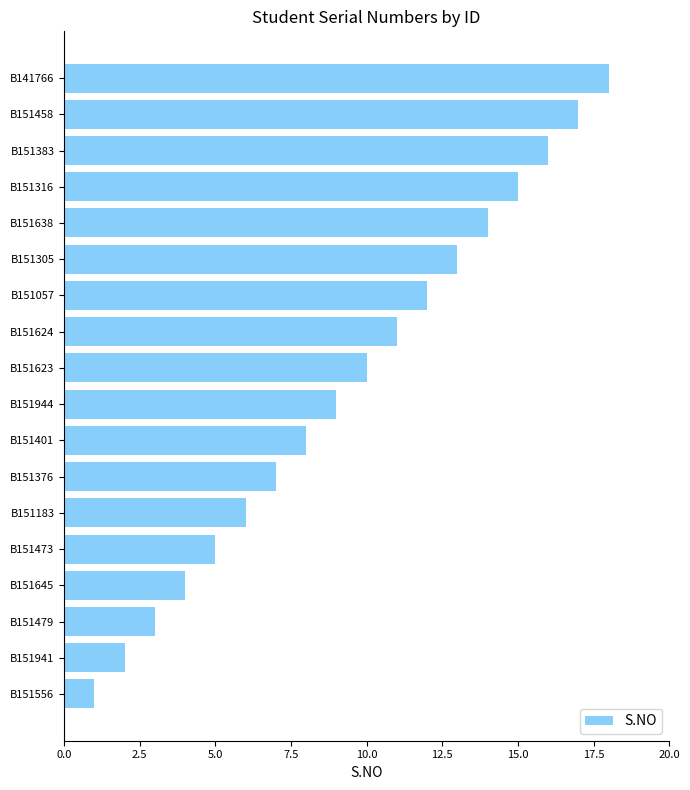

List the labels in order of value, largest first.

B141766, B151458, B151383, B151316, B151638, B151305, B151057, B151624, B151623, B151944, B151401, B151376, B151183, B151473, B151645, B151479, B151941, B151556